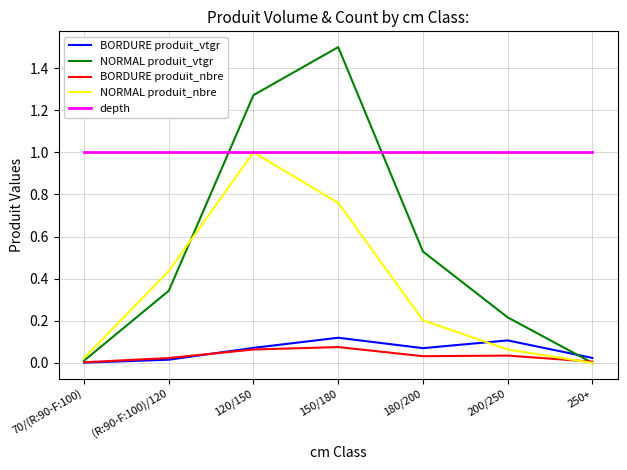

Which series ends up on top after the final intersection of NORMAL produit_vtgr and depth?

depth